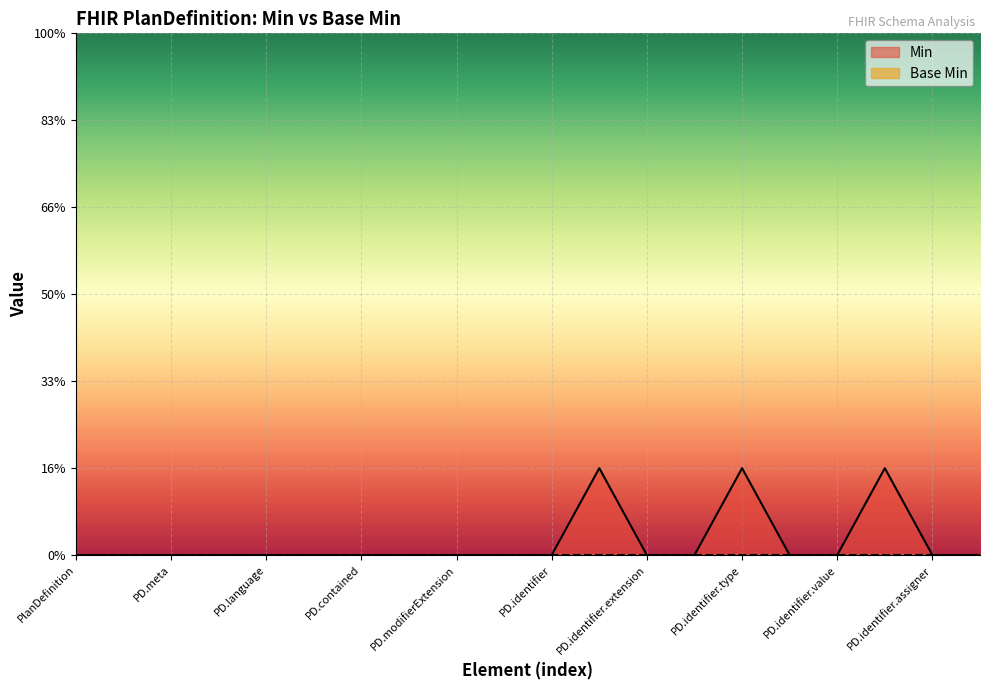

True or false: the data shows 0 at PD.contained.

False